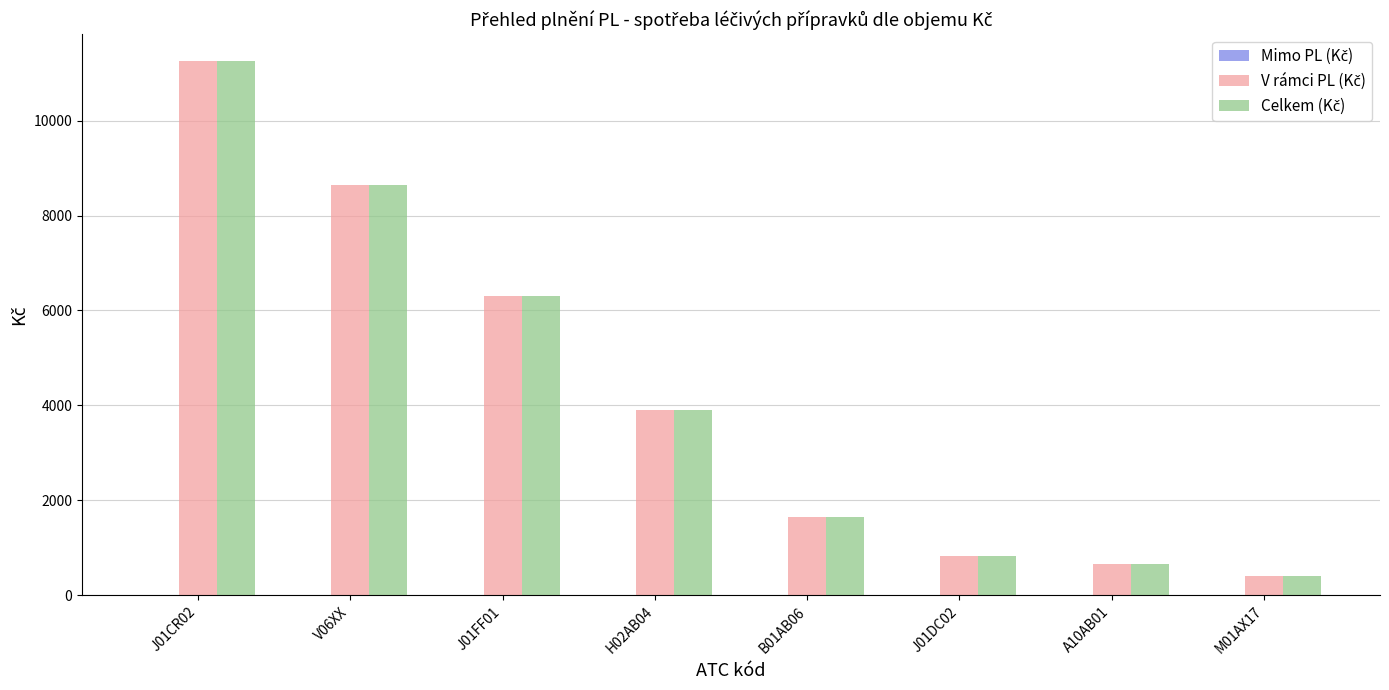

What position from the left is J01FF01?

3